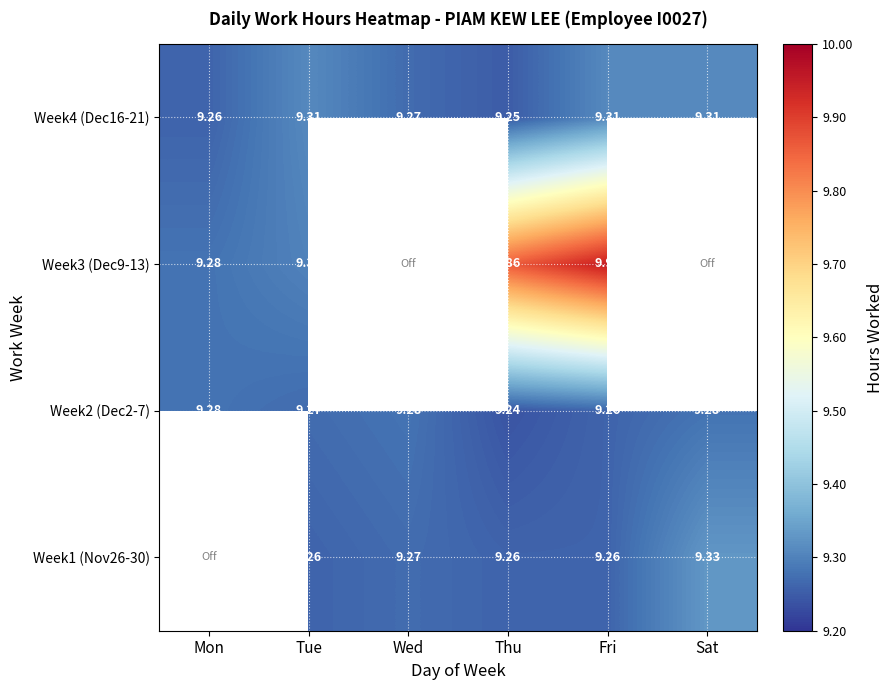

Between Wed and Thu, which is larger?

Wed